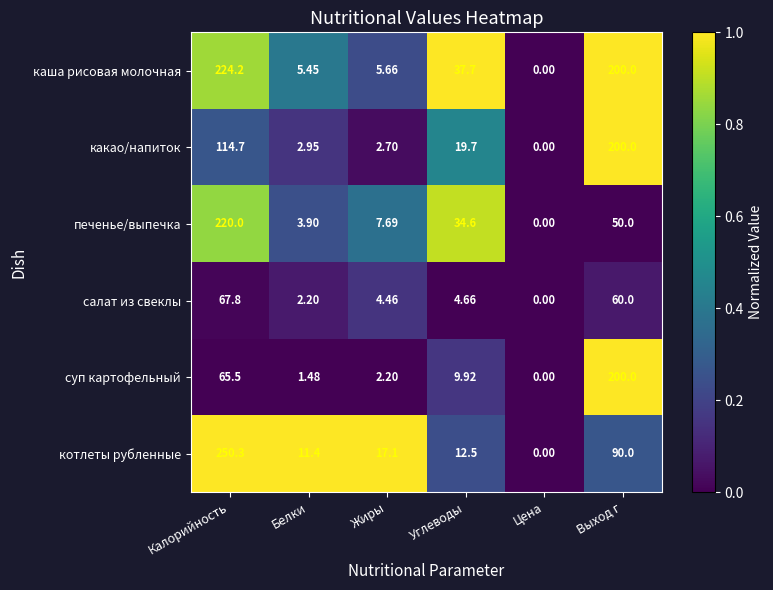

At Белки, list the series in order from largest to smallest.

котлеты рубленные, каша рисовая молочная, печенье/выпечка, какао/напиток, салат из свеклы, суп картофельный